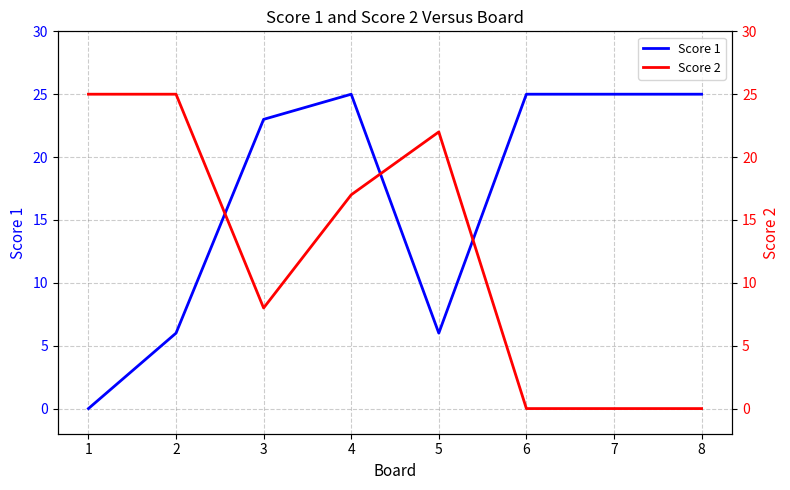

List the series in order of their overall mean, lowest first.

Score 2, Score 1